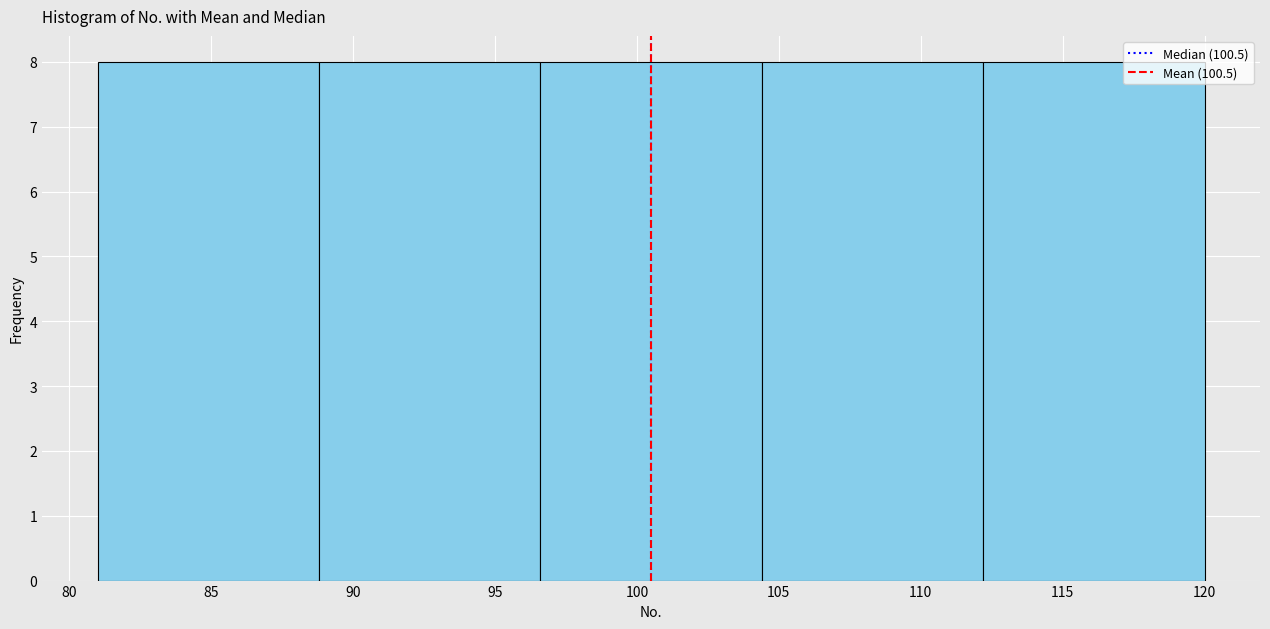

Reading left to right, list every bar in this chart as the range it spans on the x-axis followed by its height. Neither the bar edges nor the heights are printed on the chart, so give them approximately, as read against the axes.

81.0 to 88.8: 8
88.8 to 96.6: 8
96.6 to 104.4: 8
104.4 to 112.2: 8
112.2 to 120.0: 8